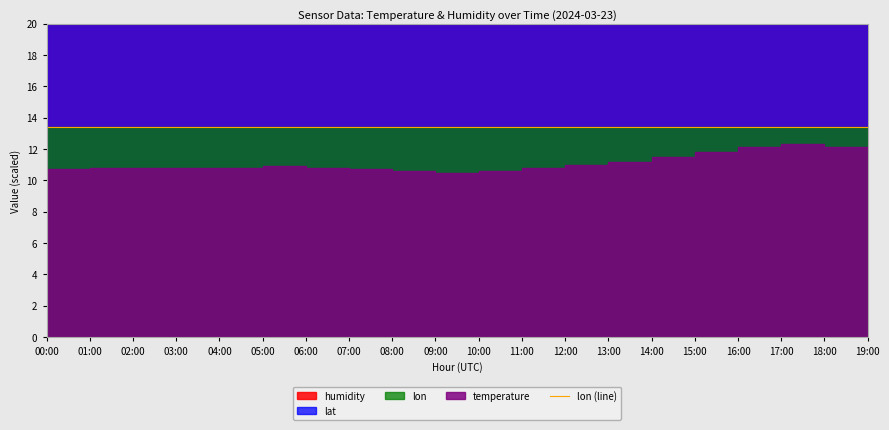

True or false: temperature and lat_scaled cross at least once.

False